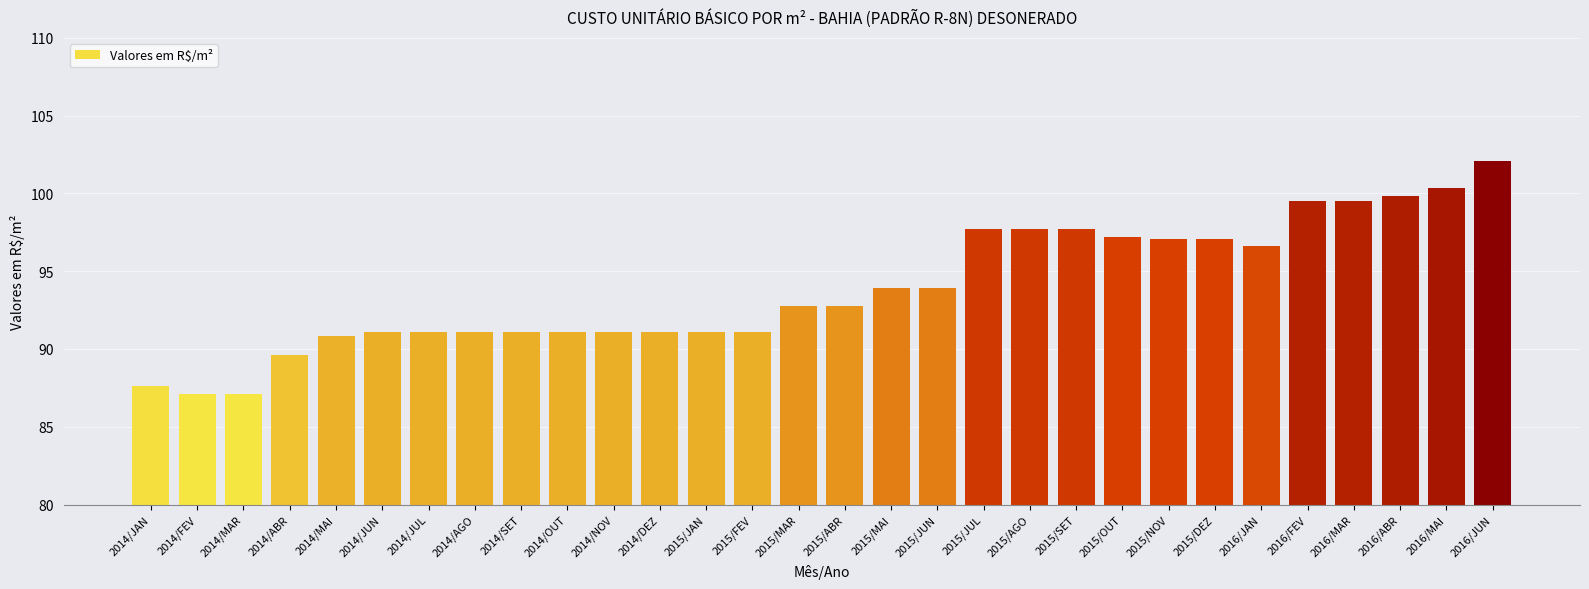

What is the value of the 2nd bar from the left?

87.1